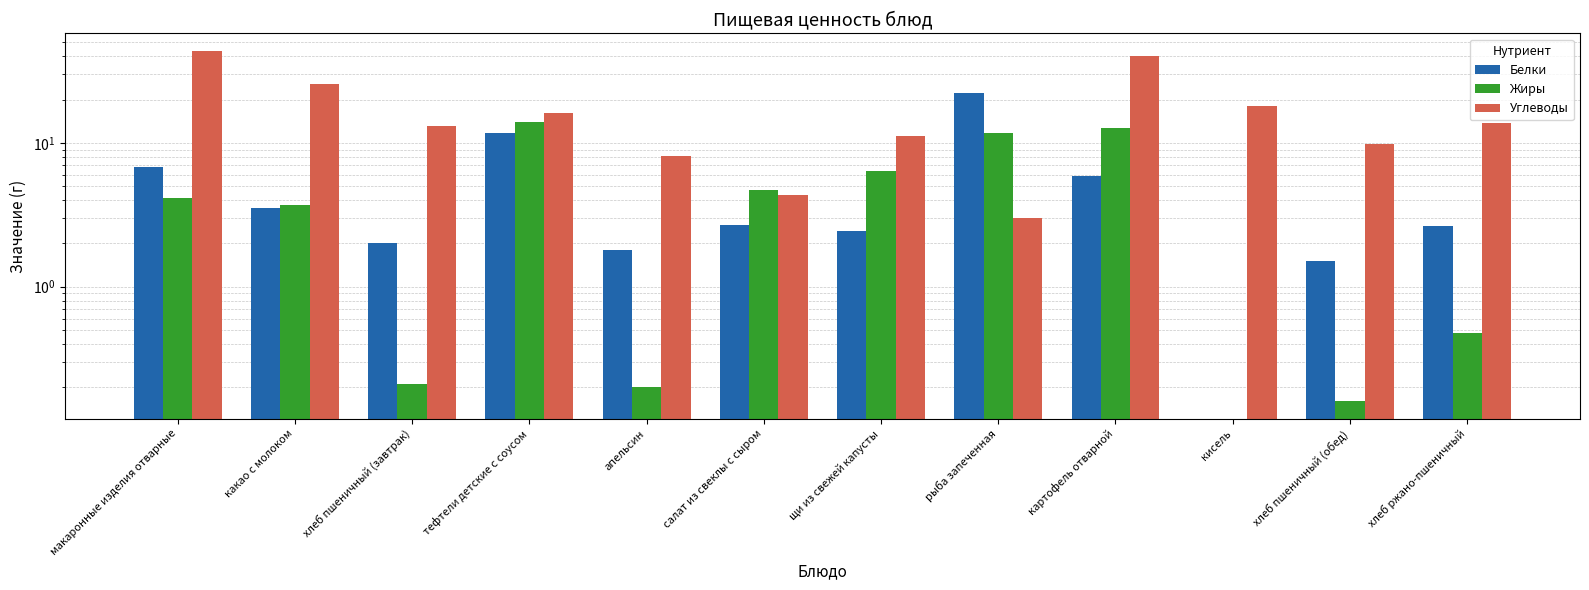

What is the sum of the Углеводы values at салат из свеклы с сыром and апельсин?

12.4